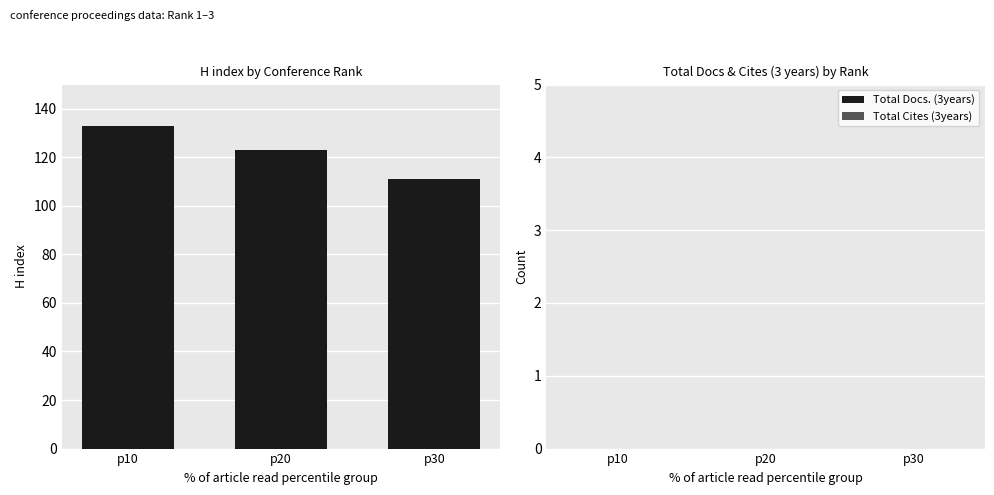

Which category has the lowest value across all series?

p30